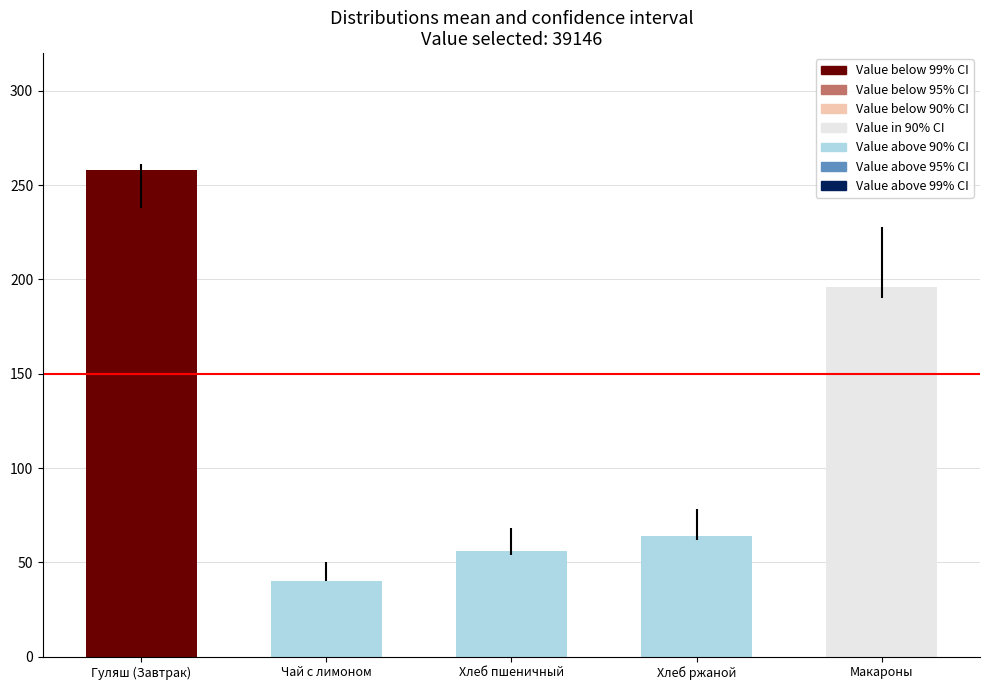

Reading left to right, transcribe all the data shown in this chart.

258	40	56	64	196